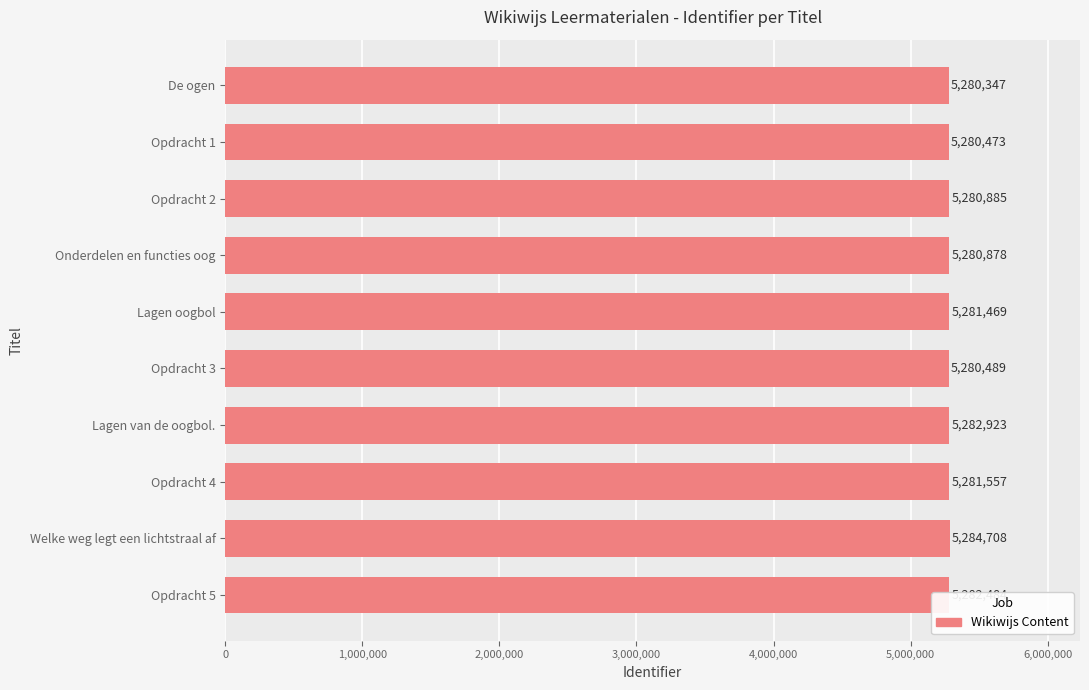

List the labels in order of value, smallest first.

De ogen, Opdracht 1, Opdracht 3, Onderdelen en functies oog, Opdracht 2, Lagen oogbol, Opdracht 4, Opdracht 5, Lagen van de oogbol., Welke weg legt een lichtstraal af